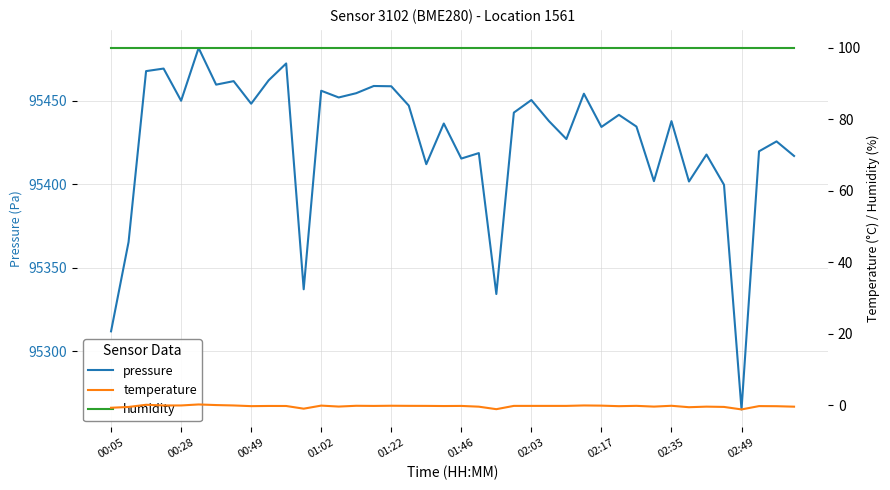

What is the highest value of the pressure series?

95481.5